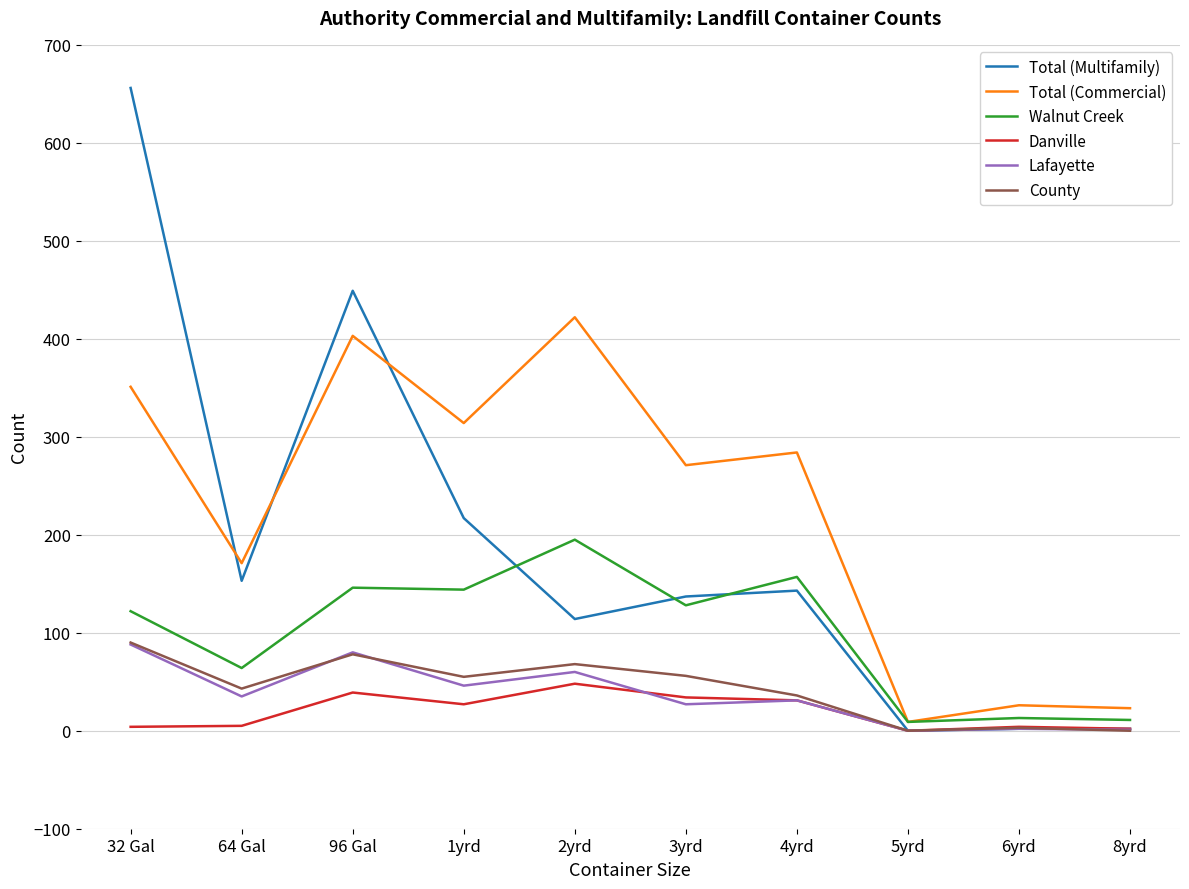

Between 32 Gal and 96 Gal, which series saw the biggest shift?

Total (Multifamily)